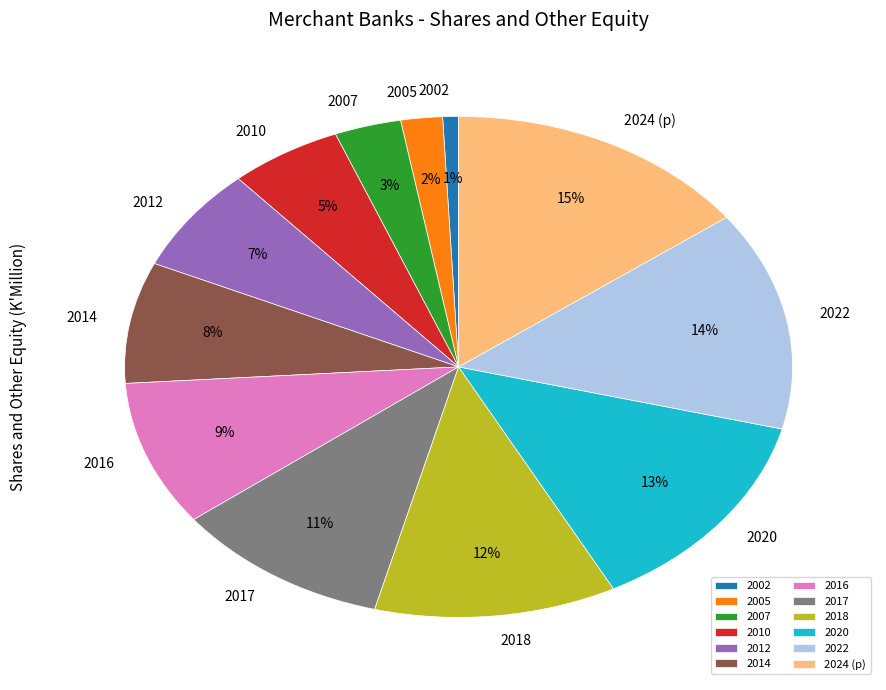

Is it true that 2002 is 12% of the pie?

False